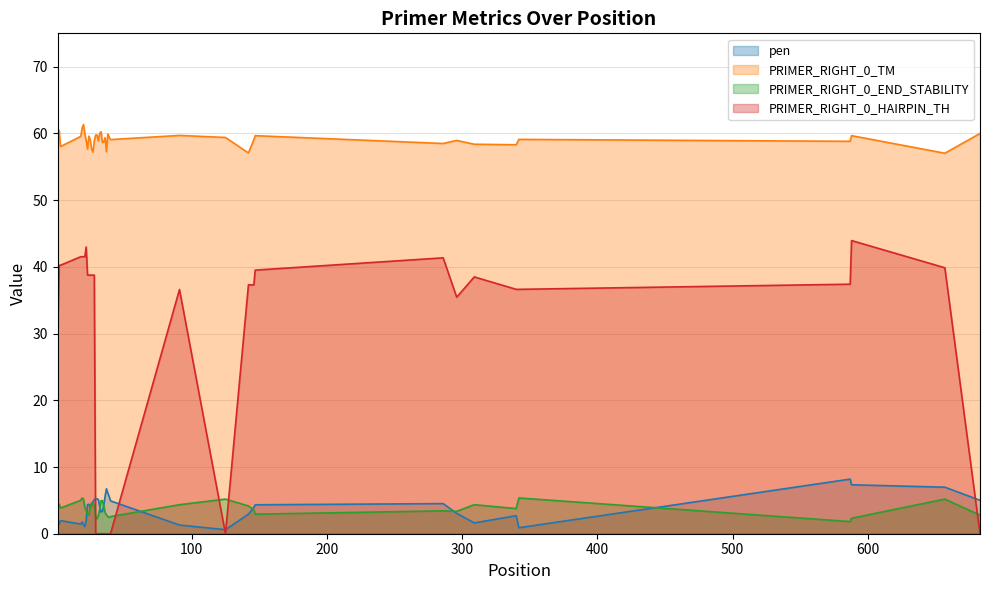

What is the value of the pen point at the 36th from the left?

0.9